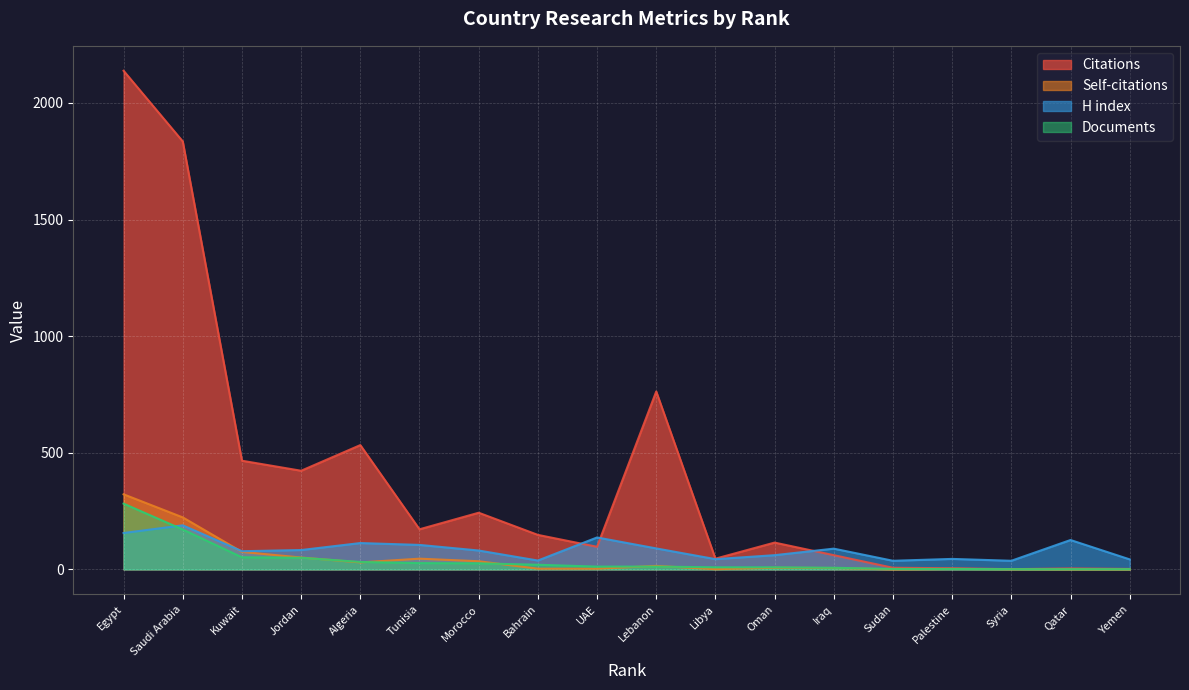

Is it true that H index equals 70 at 2?

False